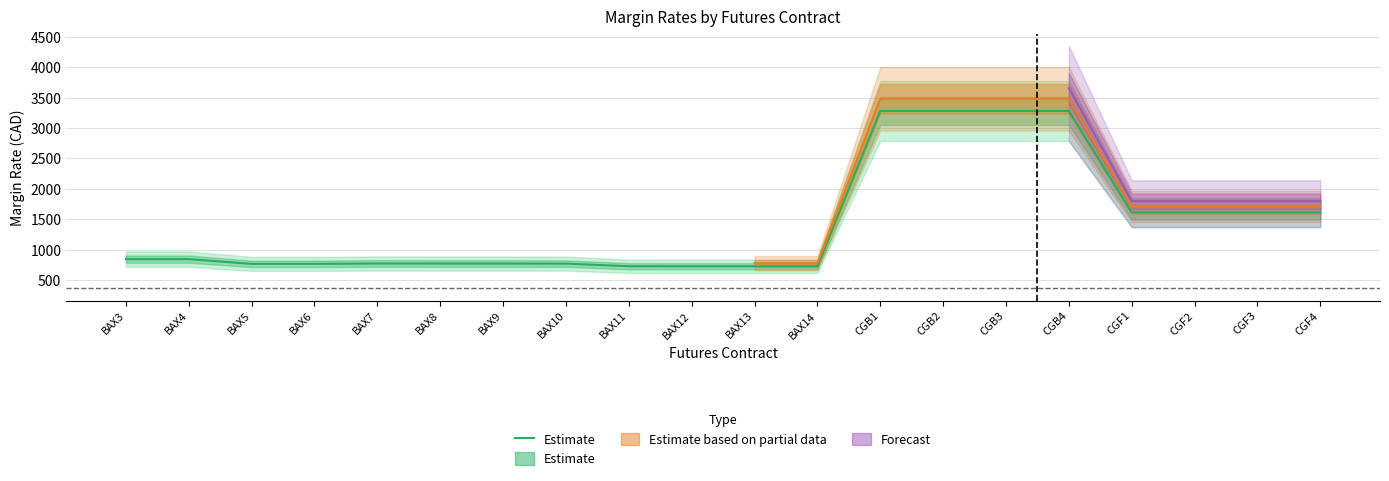

Count the number of categories in the chart.

20